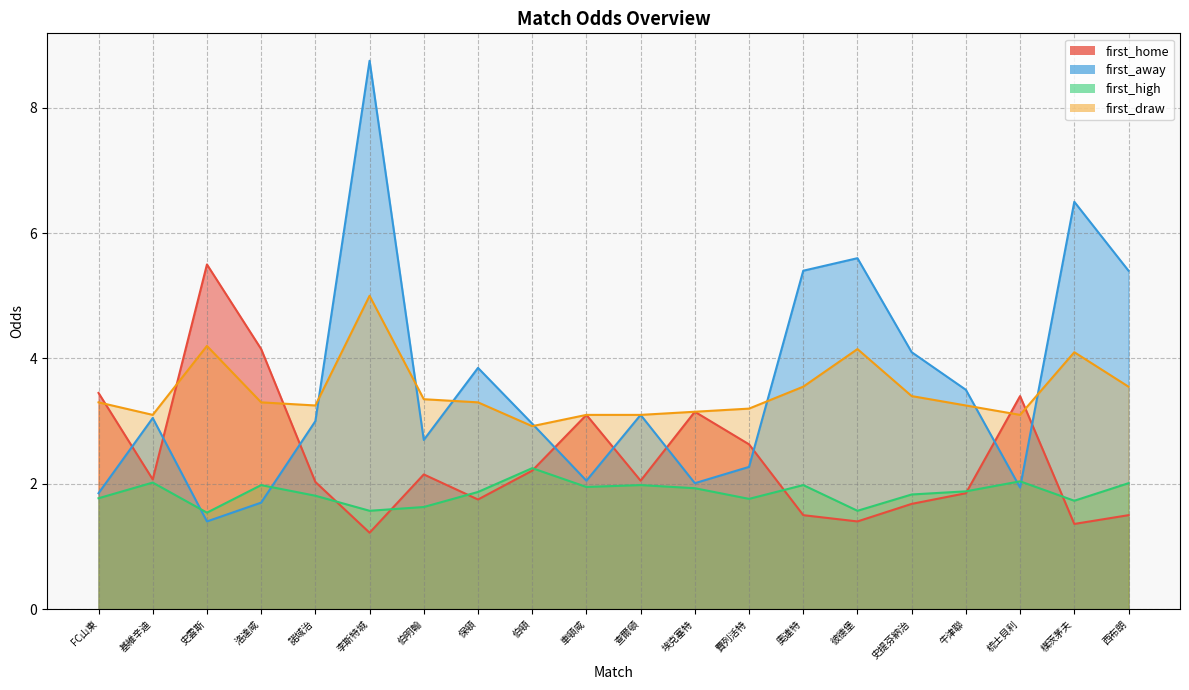

Count the number of data series in this chart.

4